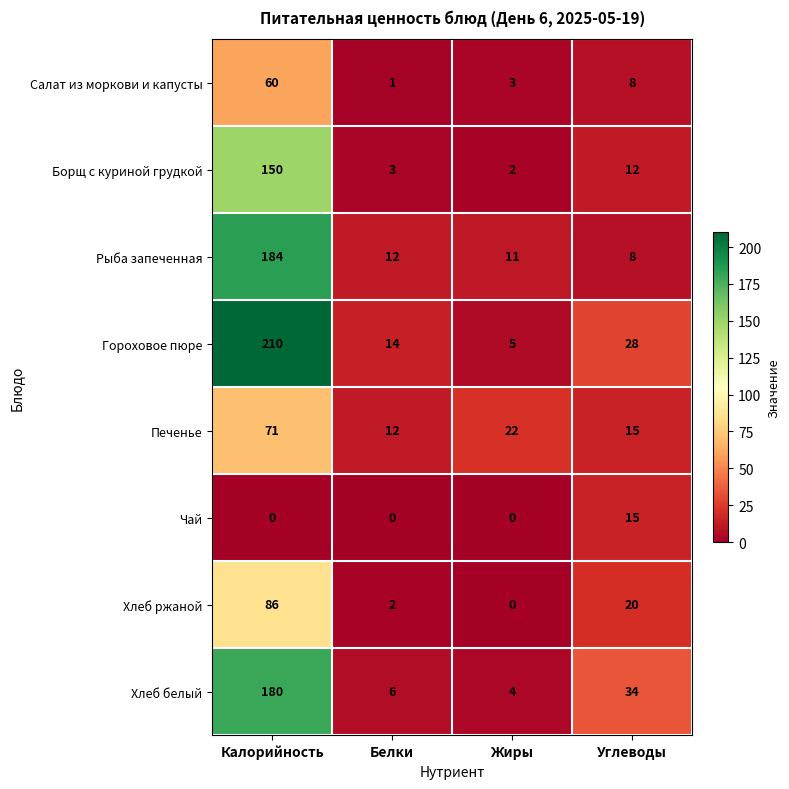

What is the maximum value shown in the chart?

210